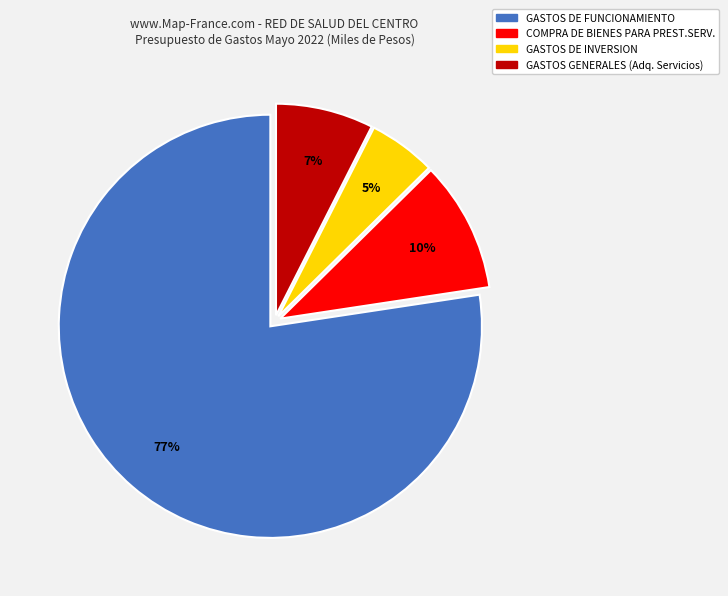

To the nearest percent, what is the average slice percentage?

25%